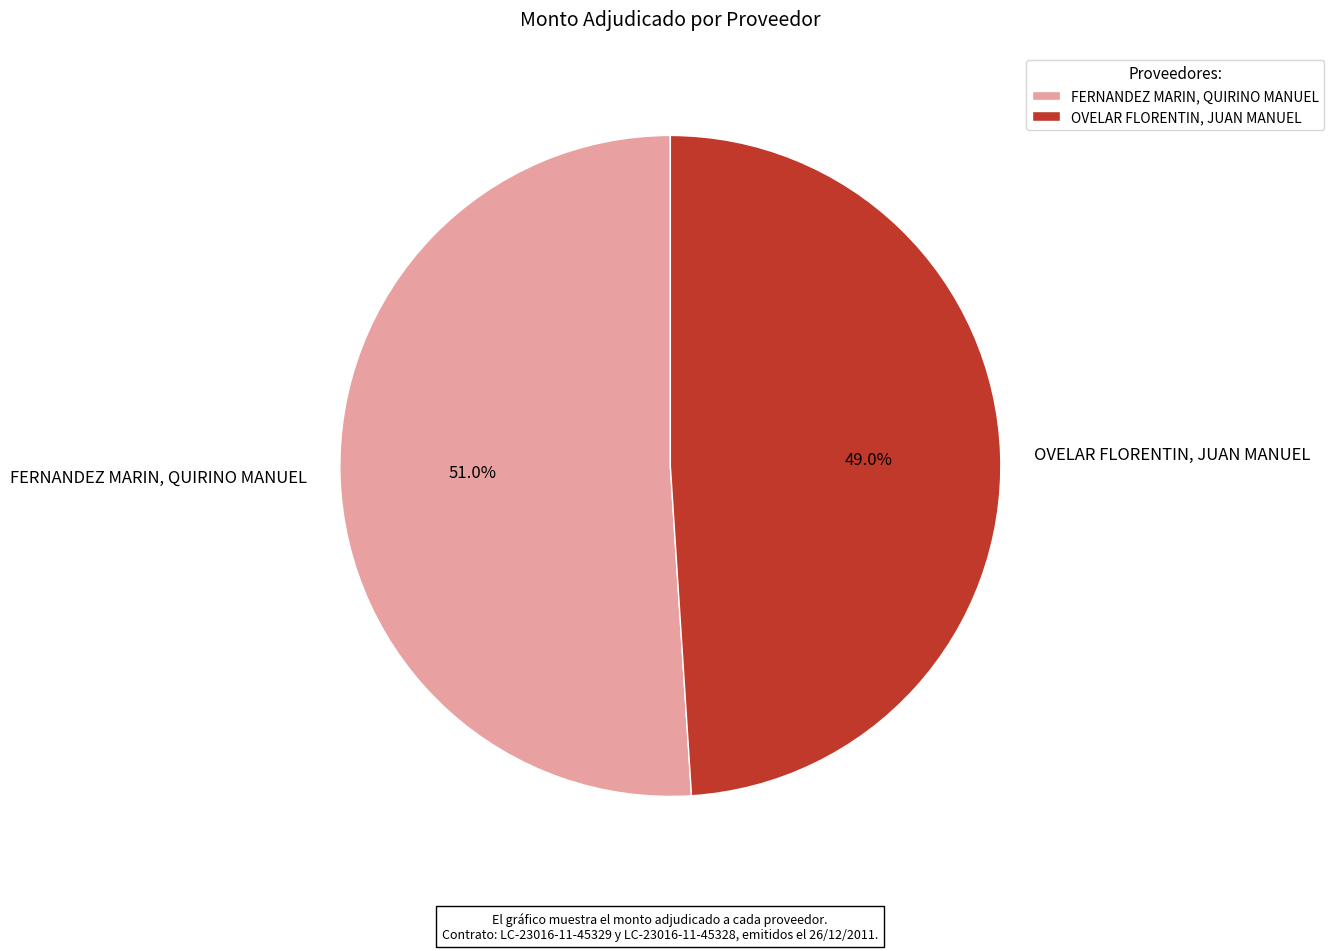

Which has a higher value, FERNANDEZ MARIN, QUIRINO MANUEL or OVELAR FLORENTIN, JUAN MANUEL?

FERNANDEZ MARIN, QUIRINO MANUEL